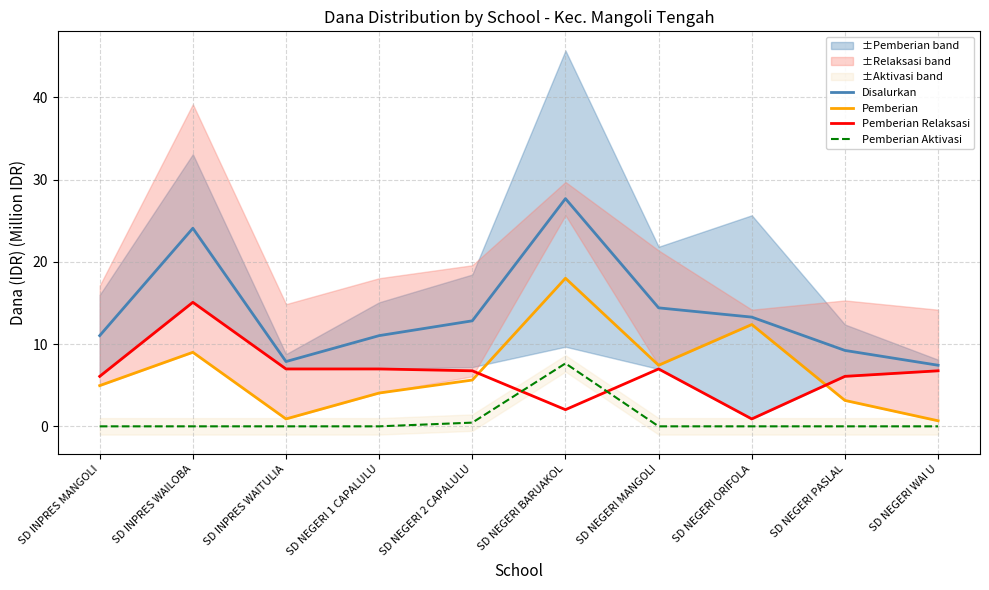

List the labels in order of Pemberian Relaksasi value, largest first.

SD INPRES WAILOBA, SD INPRES WAITULIA, SD NEGERI 1 CAPALULU, SD NEGERI MANGOLI, SD NEGERI 2 CAPALULU, SD NEGERI WAI U, SD INPRES MANGOLI, SD NEGERI PASLAL, SD NEGERI BARUAKOL, SD NEGERI ORIFOLA